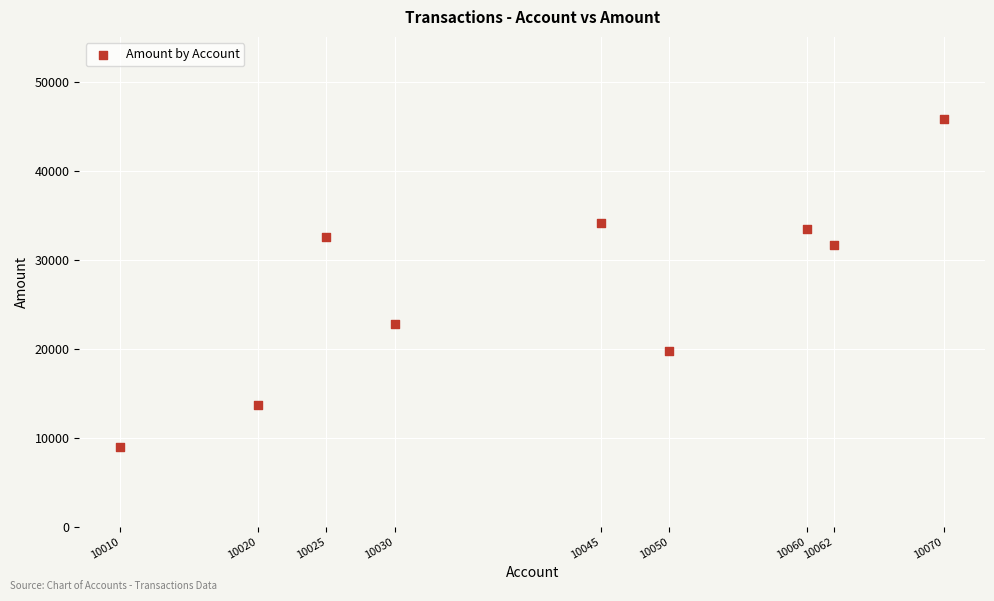

What is the range of Y values (max minus min)?

36901